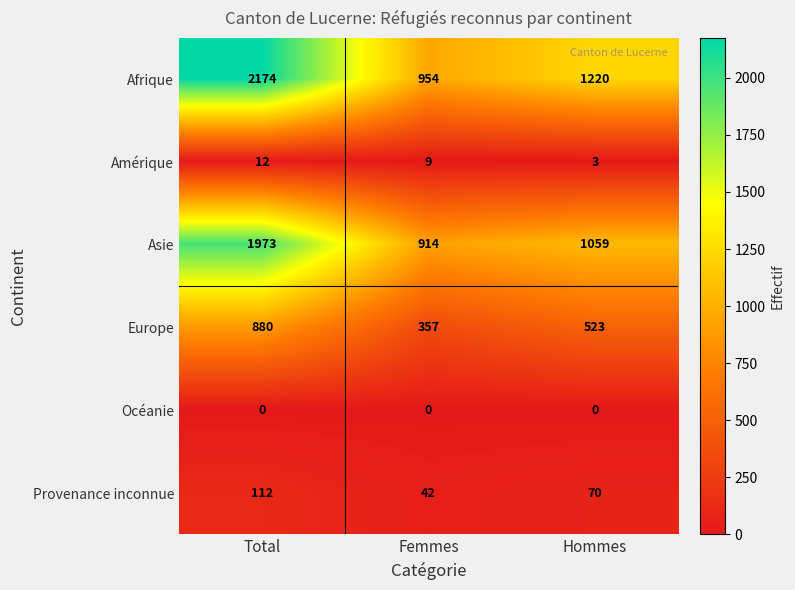

Rank the series by their maximum value, from lowest to highest.

Océanie, Amérique, Provenance inconnue, Europe, Asie, Afrique